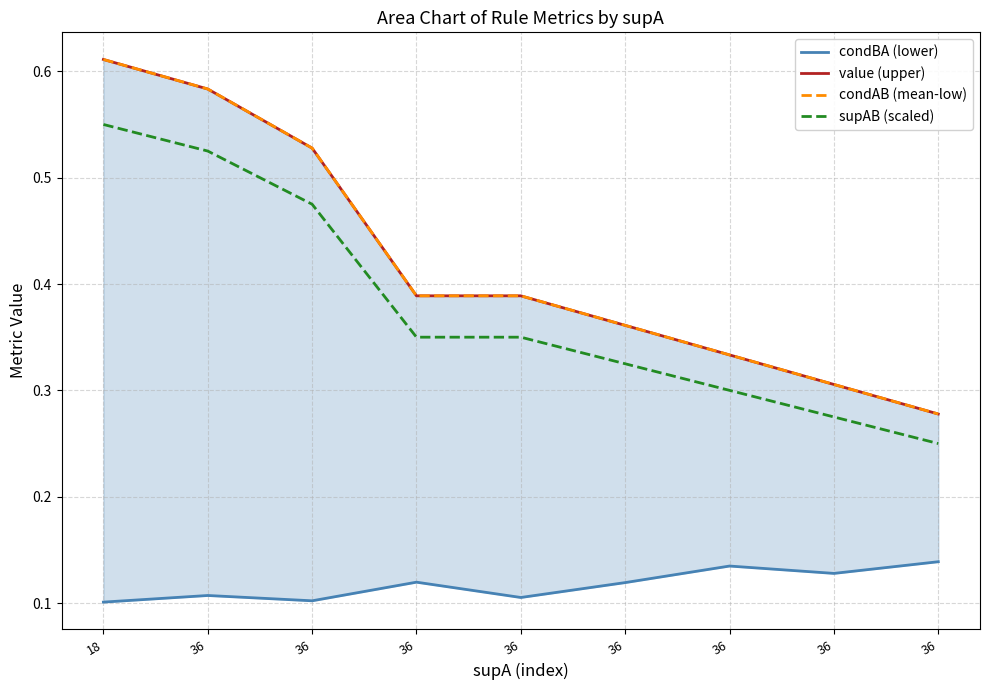

What is the value of the condAB (mean-low) point at the 1st from the left?

0.6